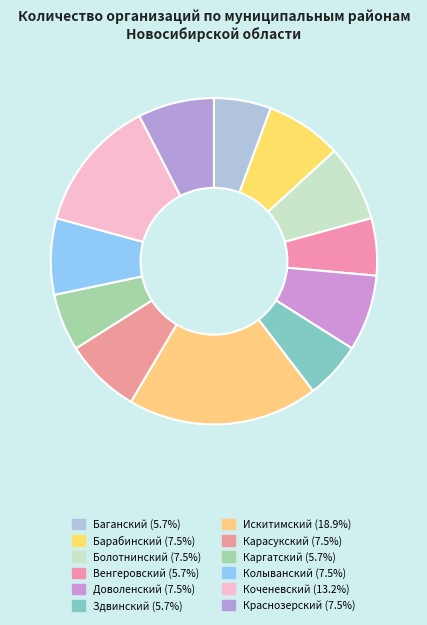

How many slices are in this pie chart?

12